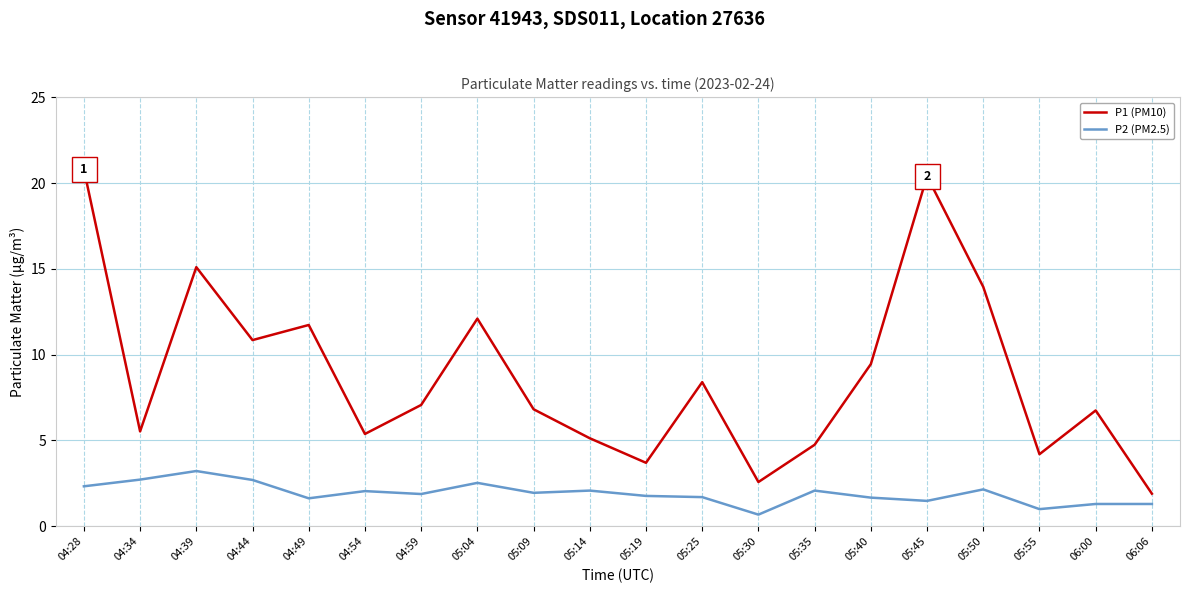

The value of P1 (PM10) at 04:39 is 23.1. True or false?

False